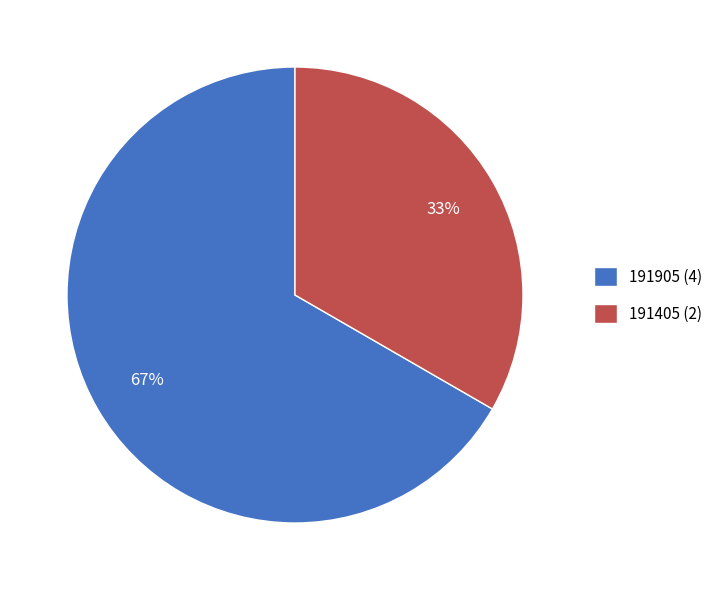

To the nearest percent, what is the average slice percentage?

50%